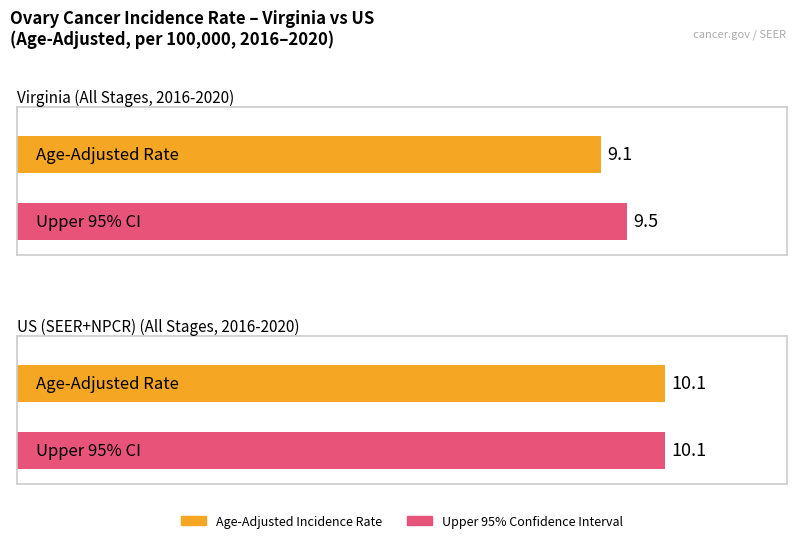

The Upper 95% CI series shows 3.4 at US (SEER+NPCR). True or false?

False